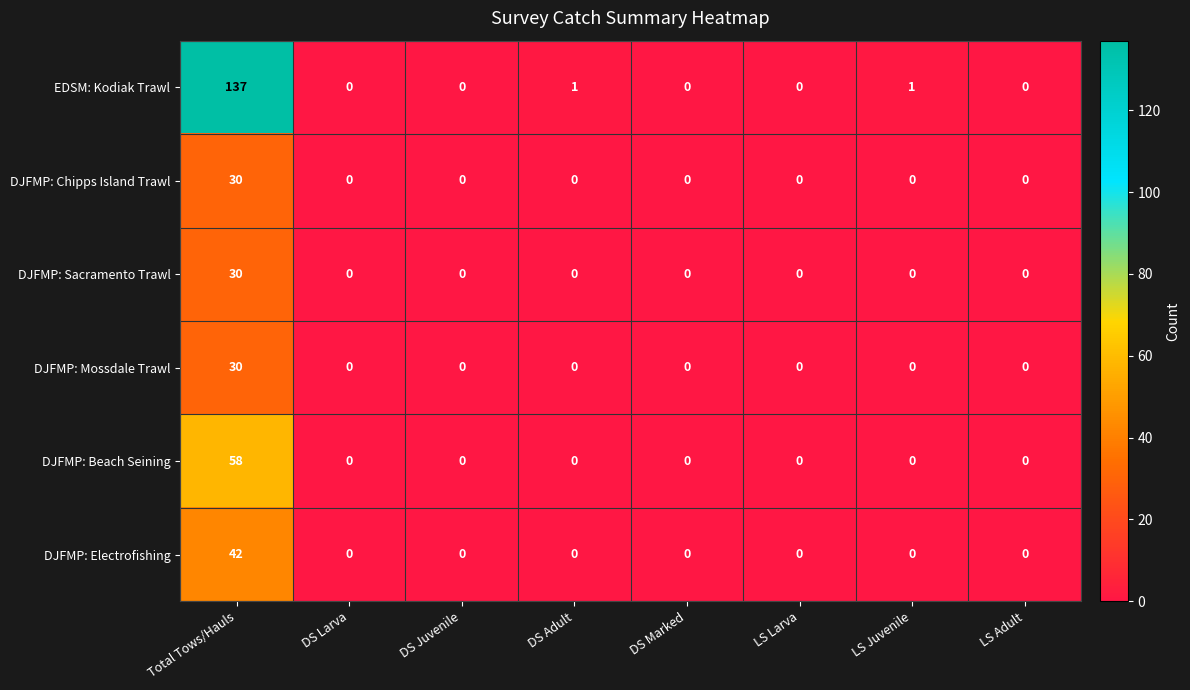

Which series has the largest range (max minus min)?

EDSM: Kodiak Trawl